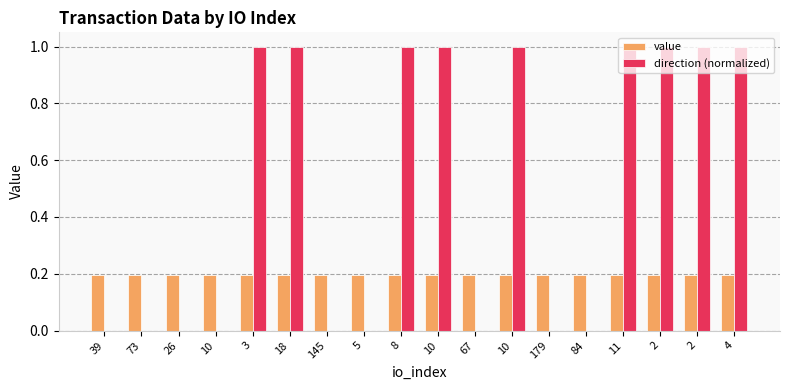

At which label does value reach its minimum?

179